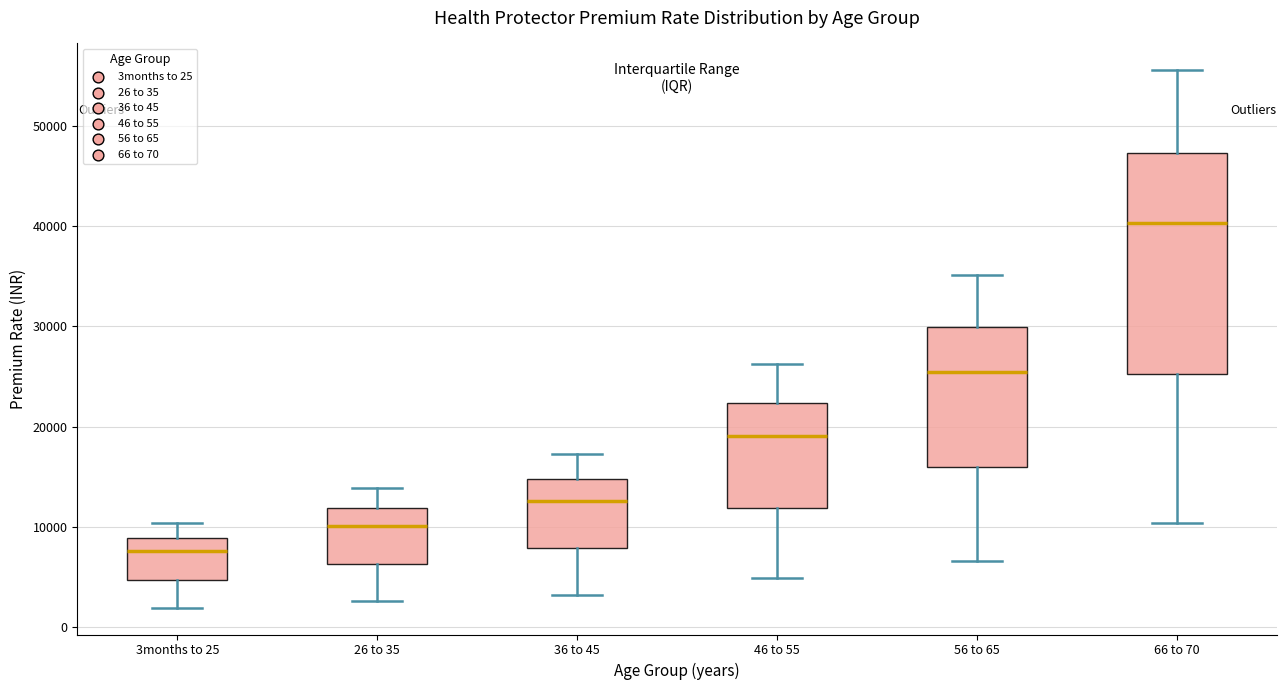

Reading left to right, read every box against the y-axis: the position of its median line, the range the box covers, and the ends of its whiskers. The values are not printed on the chart, so give them approximately, as read against the axis.

3months to 25: median 8000, box 5000 to 9000, whiskers 2000 to 10000
26 to 35: median 10000, box 6000 to 12000, whiskers 3000 to 14000
36 to 45: median 13000, box 8000 to 15000, whiskers 3000 to 17000
46 to 55: median 19000, box 12000 to 22000, whiskers 5000 to 26000
56 to 65: median 25000, box 16000 to 30000, whiskers 7000 to 35000
66 to 70: median 40000, box 25000 to 47000, whiskers 10000 to 56000